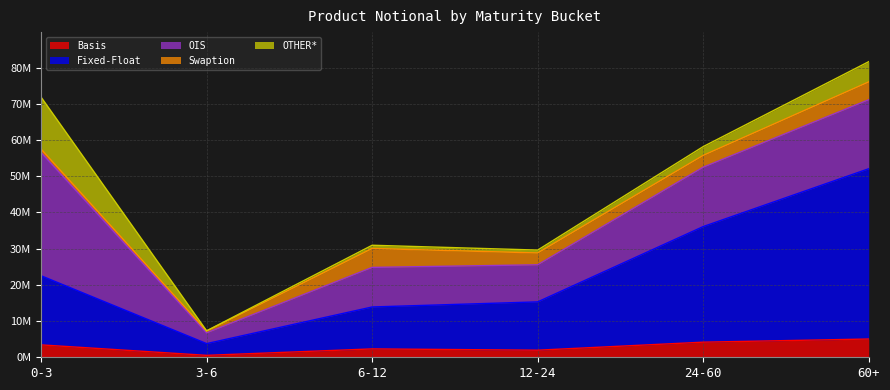

Rank the categories by OIS value from highest to lowest.

0-3, 60+, 24-60, 6-12, 12-24, 3-6